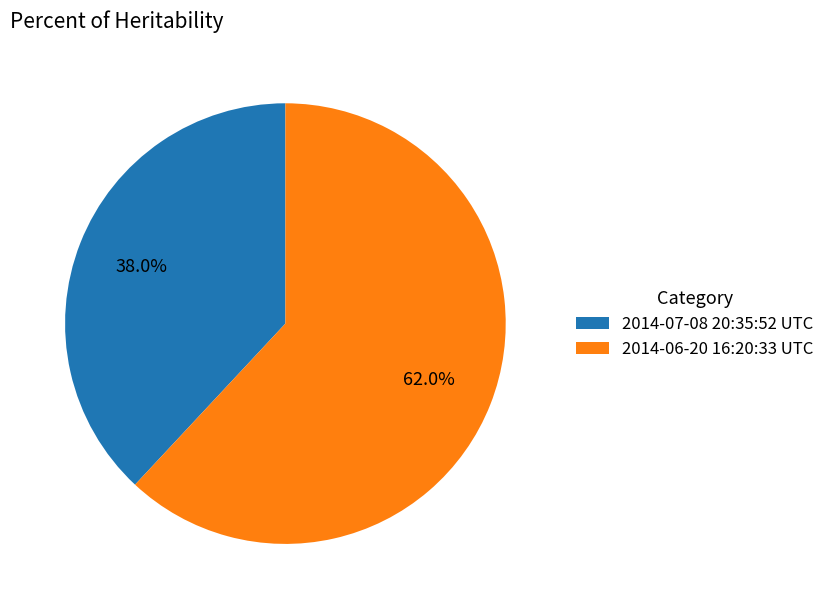

What percentage is the 2014-06-20 16:20:33 UTC slice, to the nearest percent?

62%